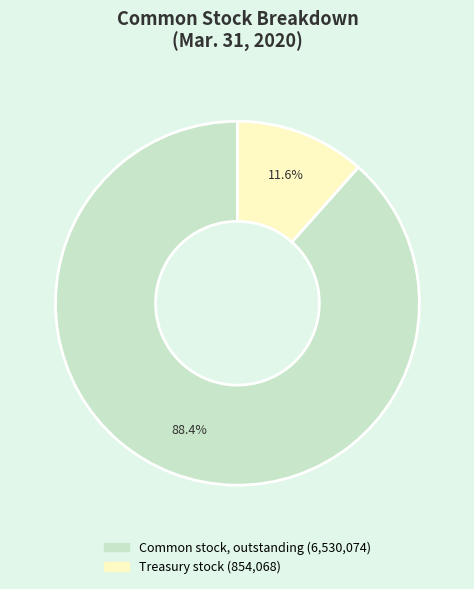

To the nearest percent, what is the difference between the largest and smallest slice percentages?

77%